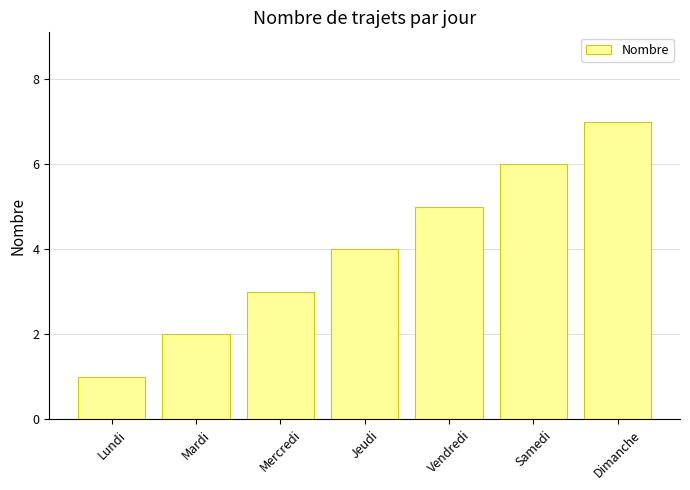

What is the sum of all values?

28